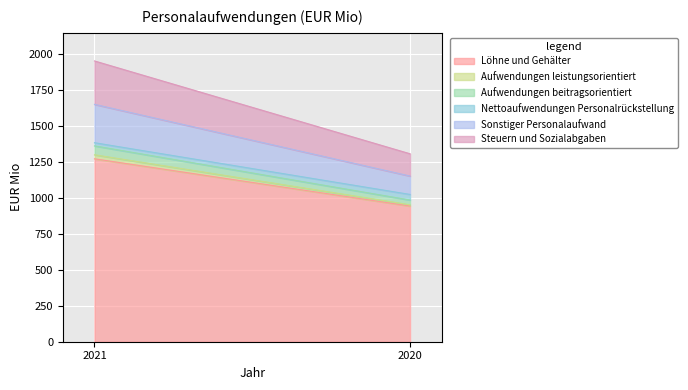

Reading left to right, what are all the values shown in this chart?

Löhne und Gehälter: 2021=1273	2020=944
Aufwendungen leistungsorientiert: 2021=28	2020=9
Aufwendungen beitragsorientiert: 2021=62	2020=33
Nettoaufwendungen Personalrückstellung: 2021=22	2020=39
Sonstiger Personalaufwand: 2021=267	2020=128
Steuern und Sozialabgaben: 2021=302	2020=155